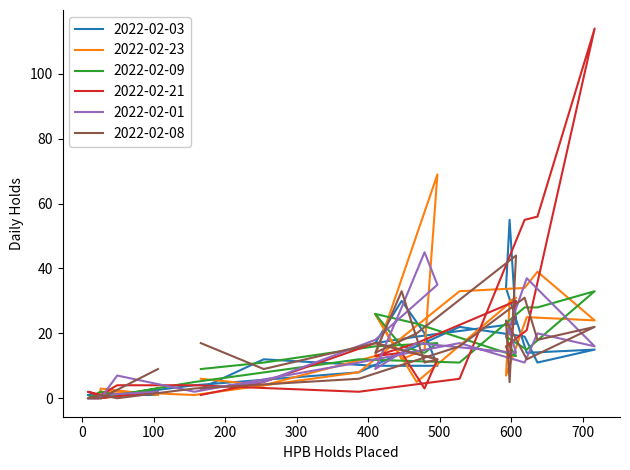

What is the difference between the maximum and minimum values in the 2022-02-08 series?

44